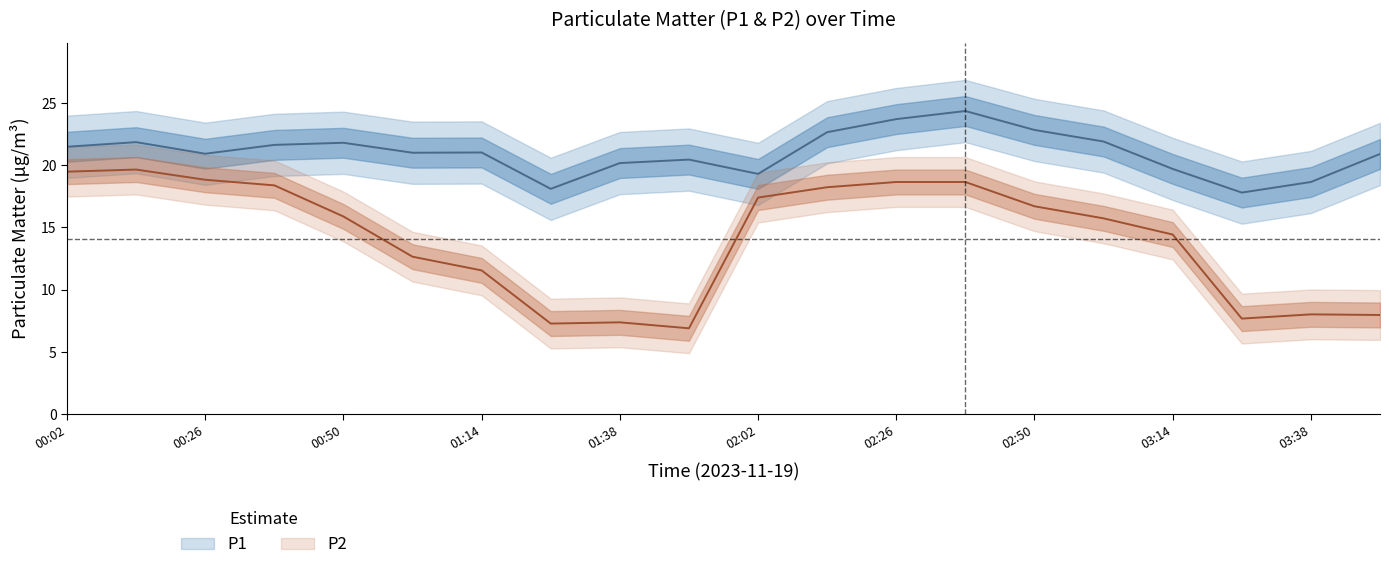

Count the number of data series in this chart.

2